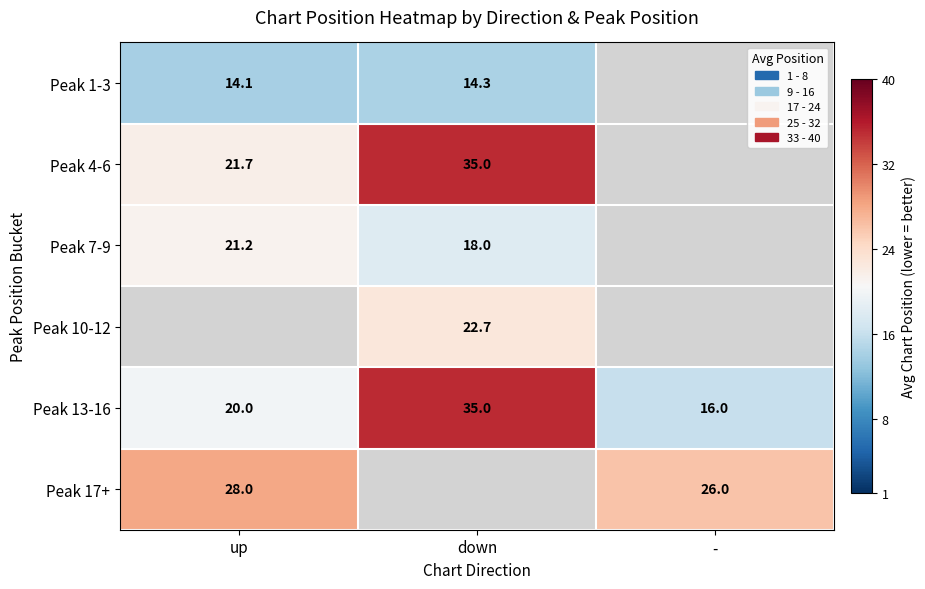

Is the value of Peak 17+ at up greater than the value of Peak 4-6 at up?

Yes